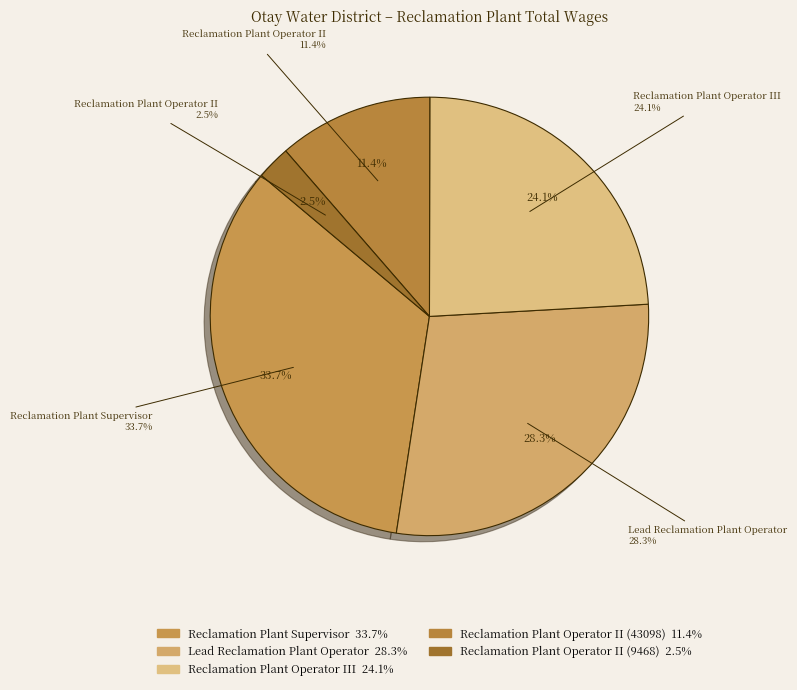

Rank the categories by value from highest to lowest.

Reclamation Plant Supervisor, Lead Reclamation Plant Operator, Reclamation Plant Operator III, Reclamation Plant Operator II (43098), Reclamation Plant Operator II (9468)